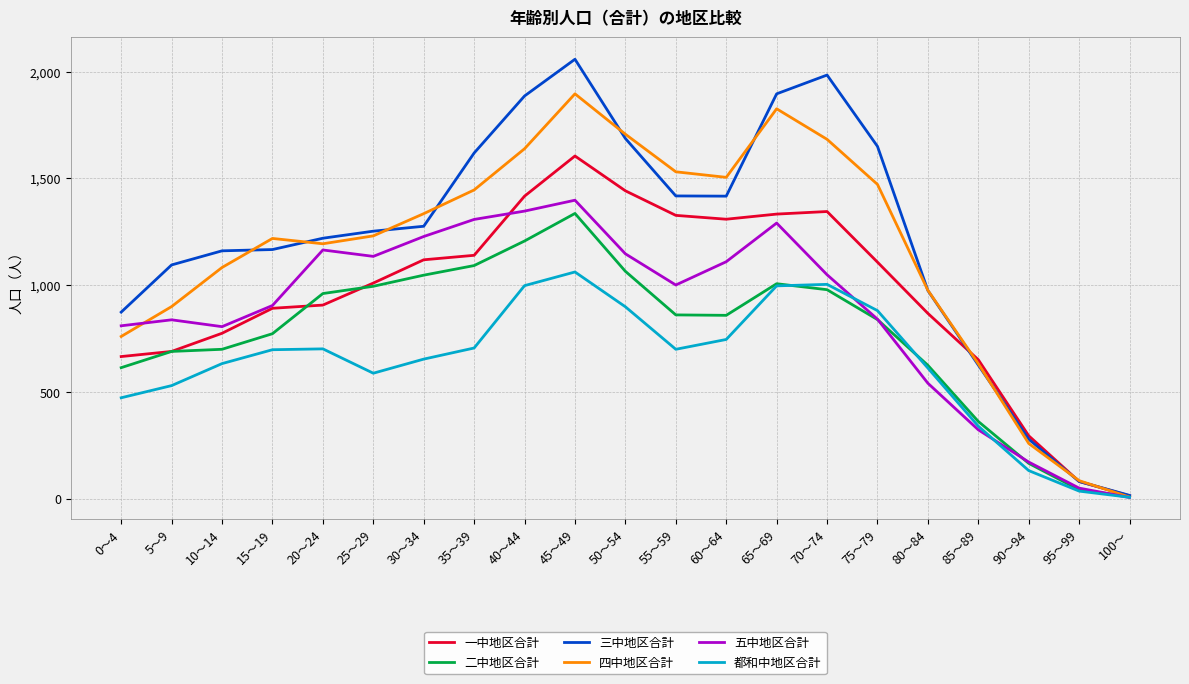

The value of 都和中地区合計 at 85～89 is 190. True or false?

False